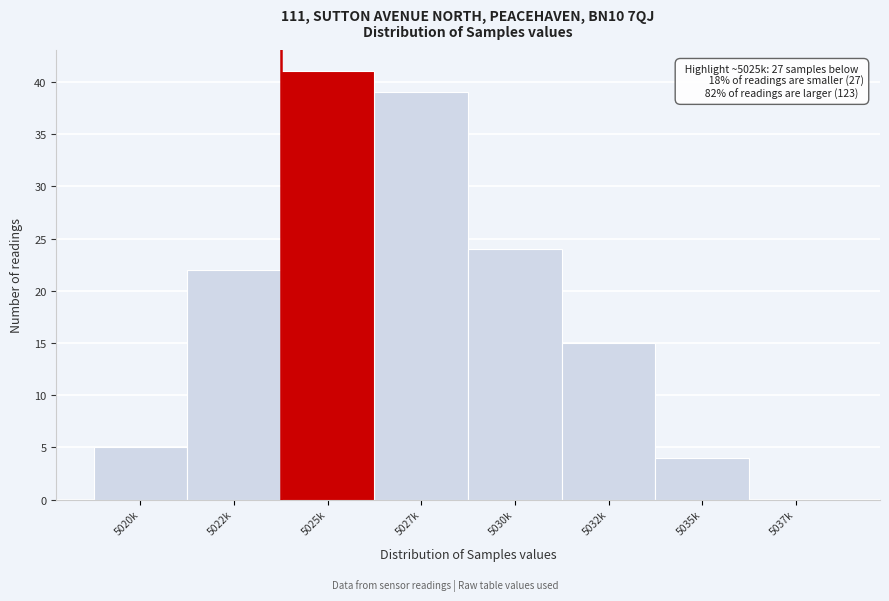

Reading left to right, transcribe all the data shown in this chart.

5020k=5	5022k=22	5025k=41	5027k=39	5030k=24	5032k=15	5035k=4	5037k=0